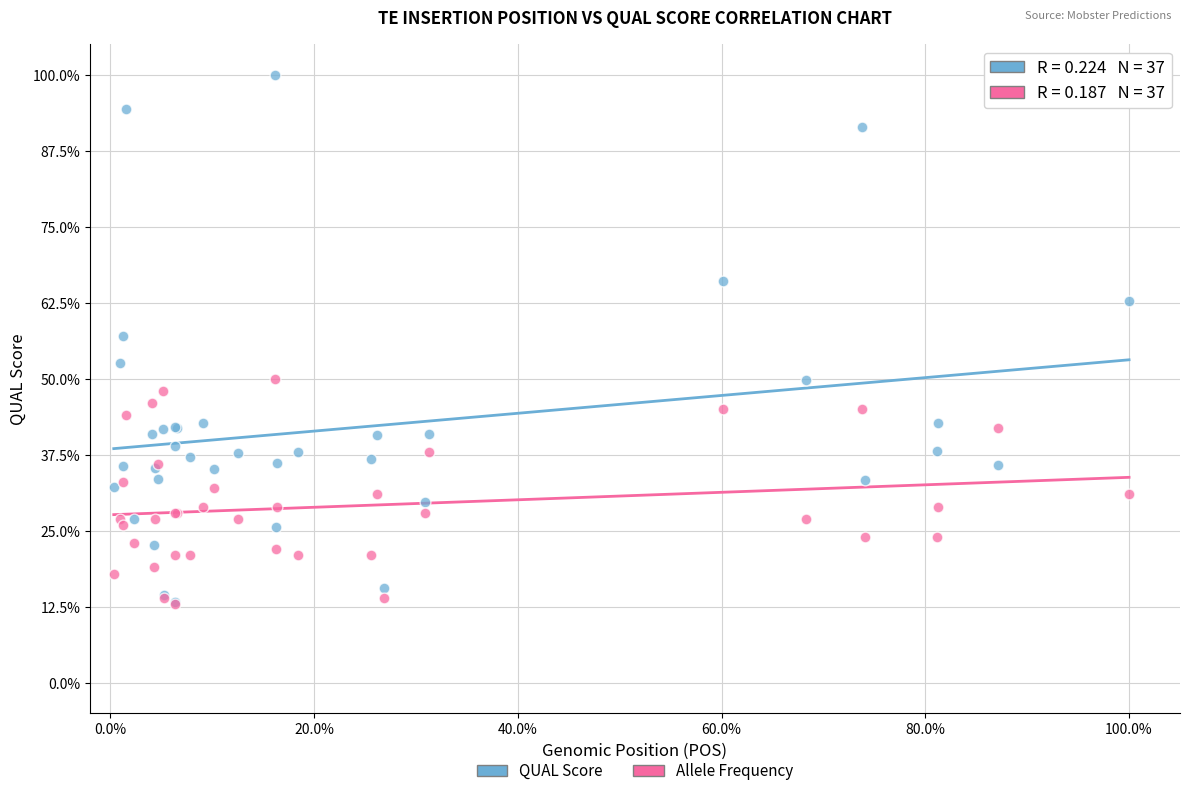

Which series has the largest Y range (max minus min)?

QUAL Score